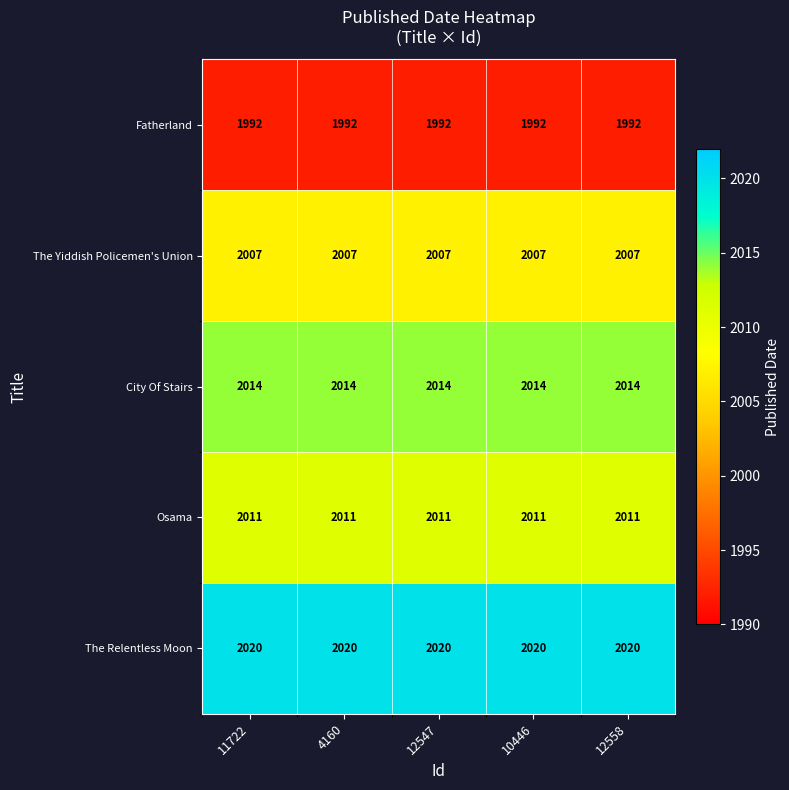

What is the difference between the highest and lowest values at 10446?

28